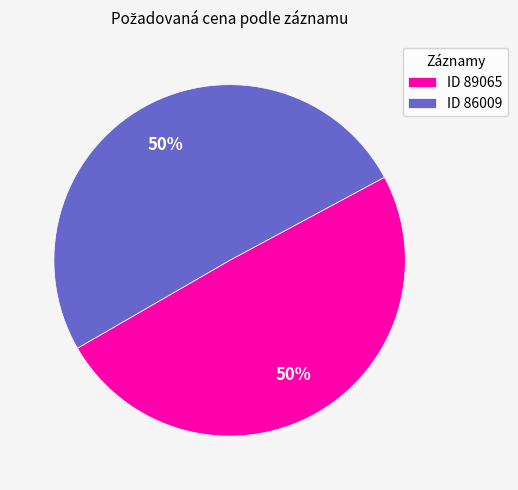

What is the ratio of the value at ID 86009 to the value at ID 89065?

1.0